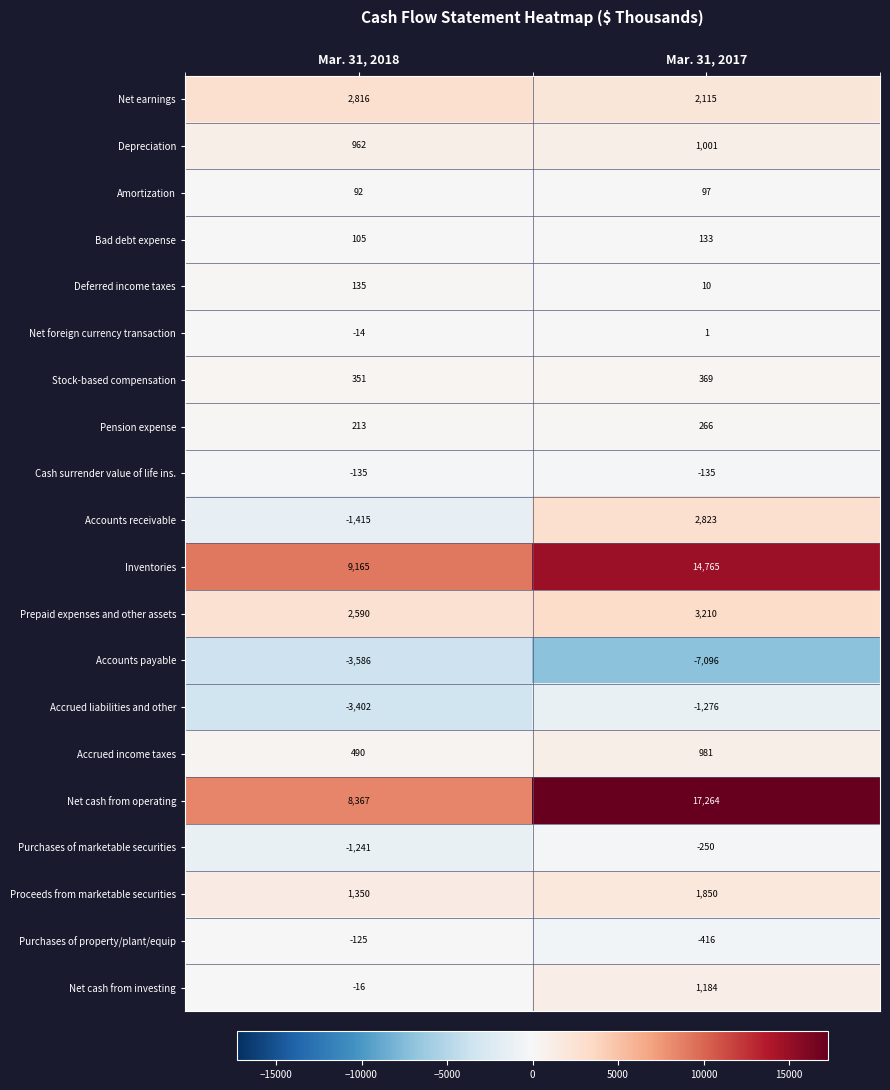

The value of Depreciation at Mar. 31, 2017 is 1001. True or false?

True